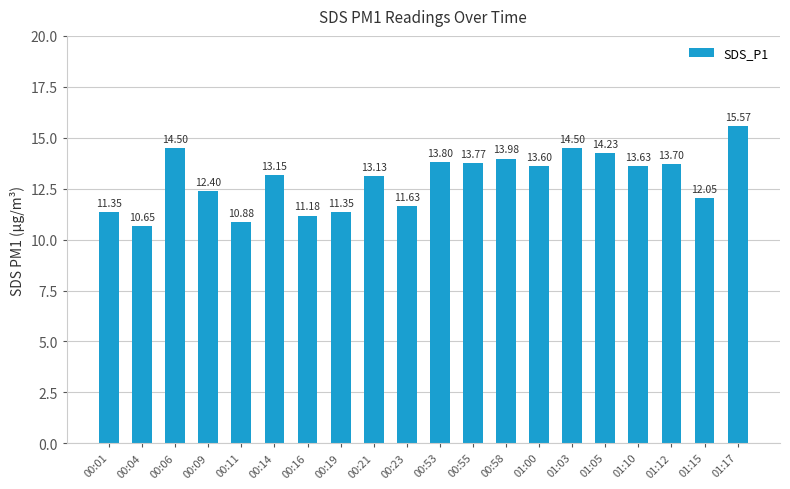

Are the bars grouped side by side (vs. stacked)?

No